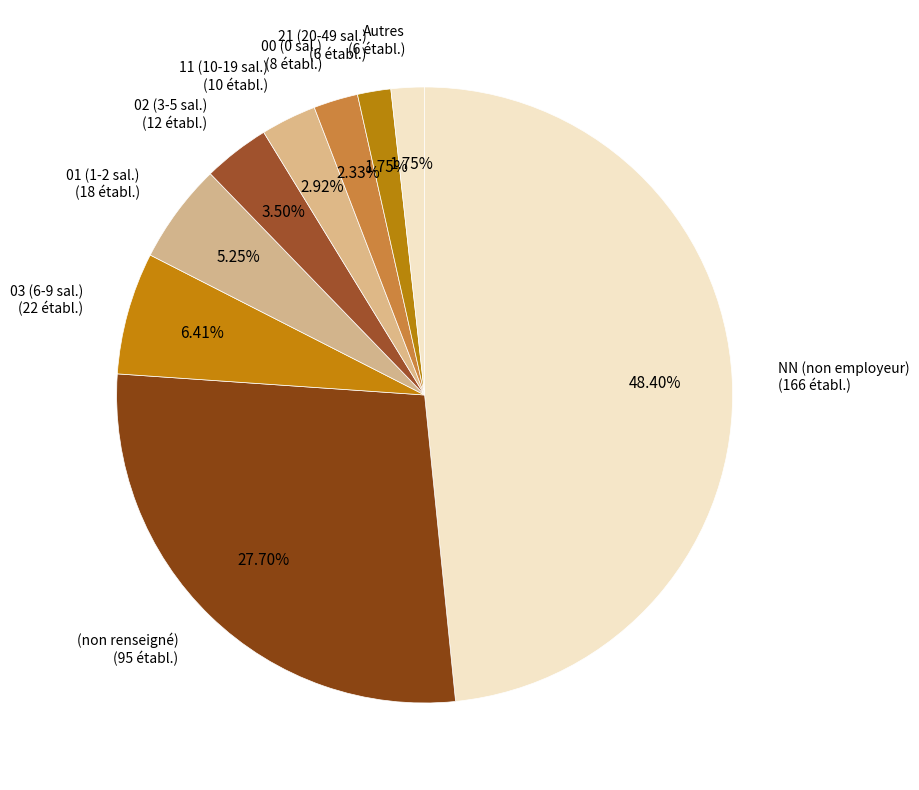

Count the number of slices in the pie.

9